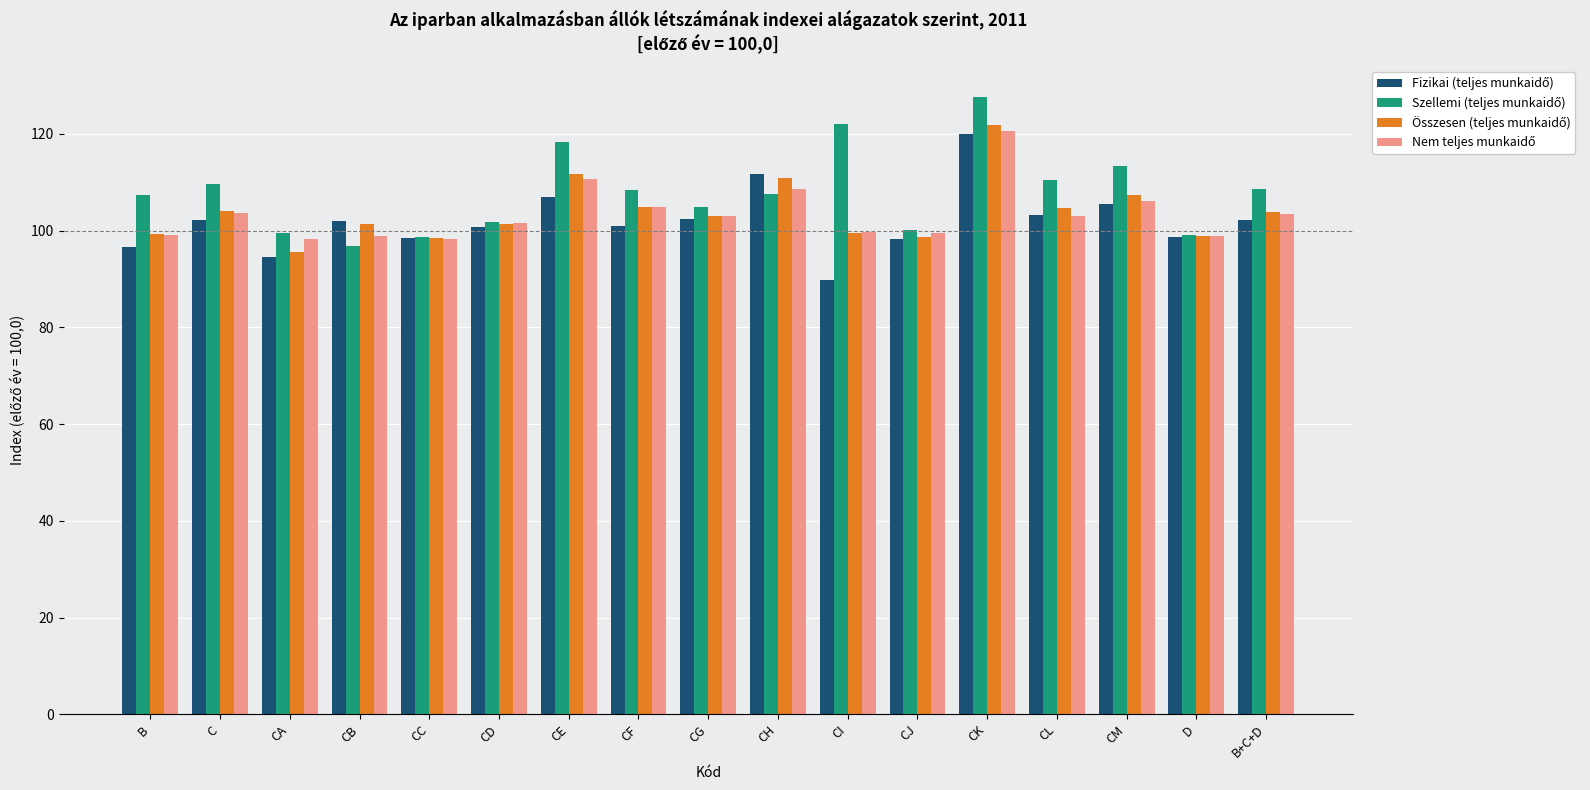

What is the maximum value shown in the chart?

127.7